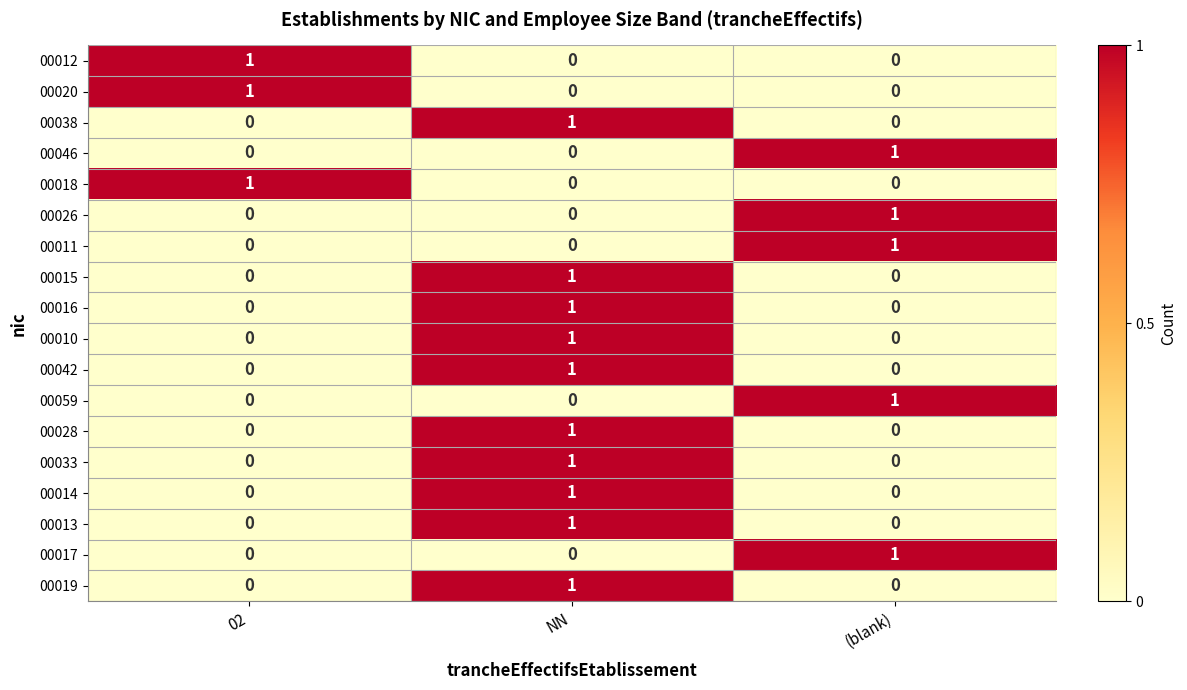

Count the number of data series in this chart.

18